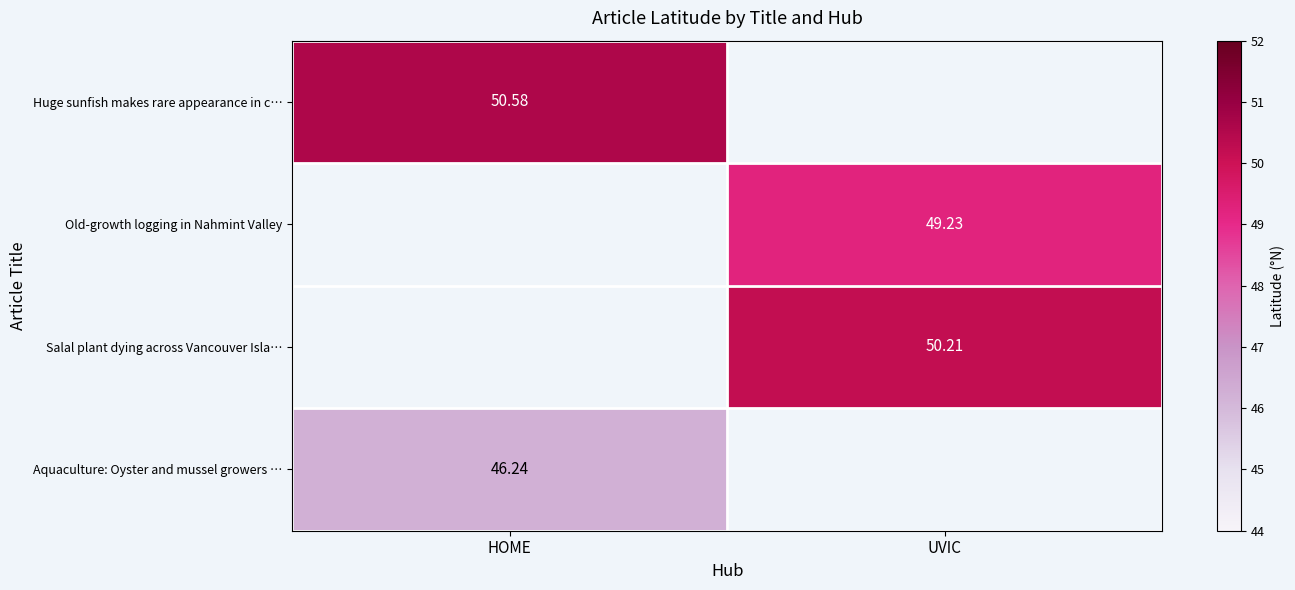

What is the highest value of the Huge sunfish makes rare appearance in c… series?

50.6